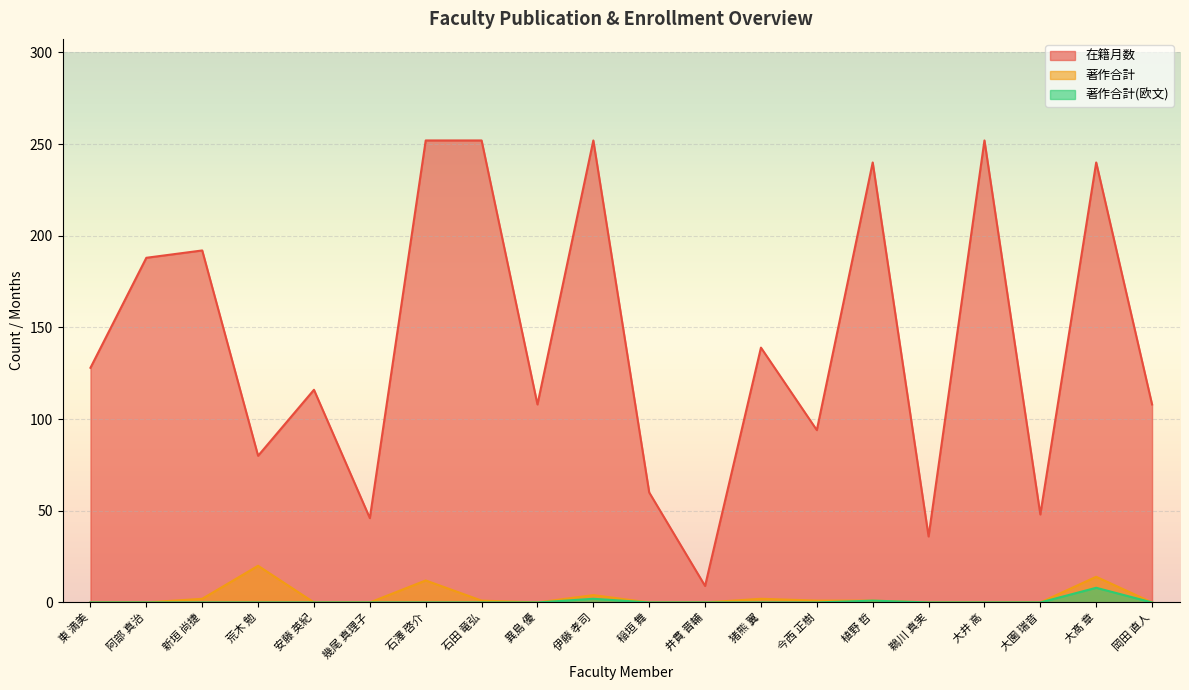

True or false: 著作合計 and 著作合計(欧文) intersect in this chart.

False